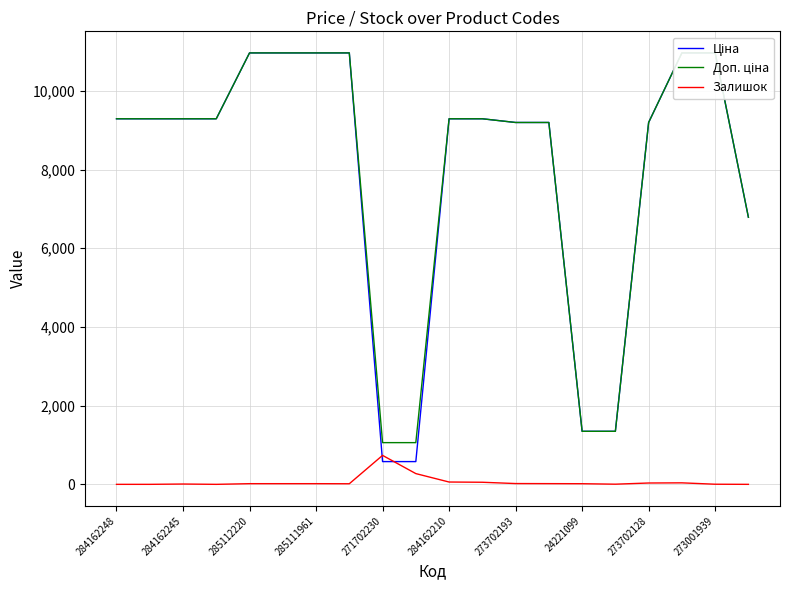

In Залишок, how many points are higher than both neighbors (excluding endpoints)?

3